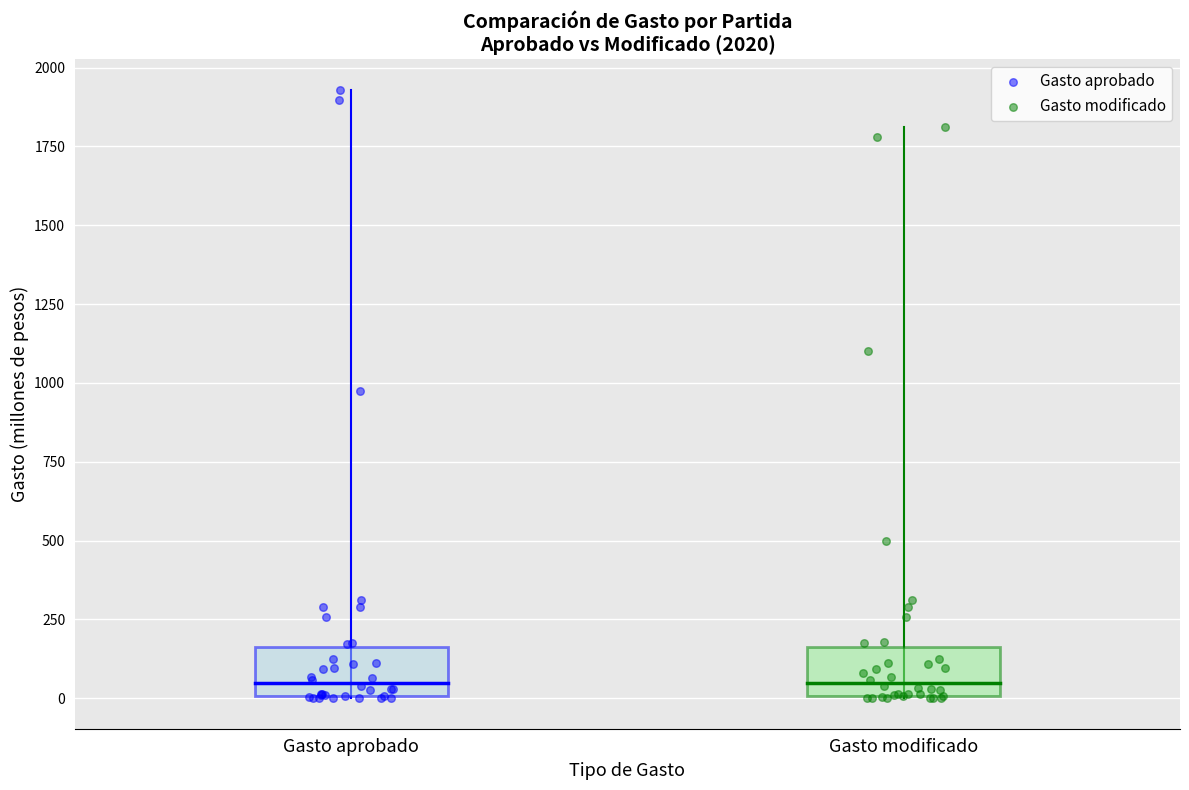

What are all the series names shown in the legend?

Gasto aprobado, Gasto modificado